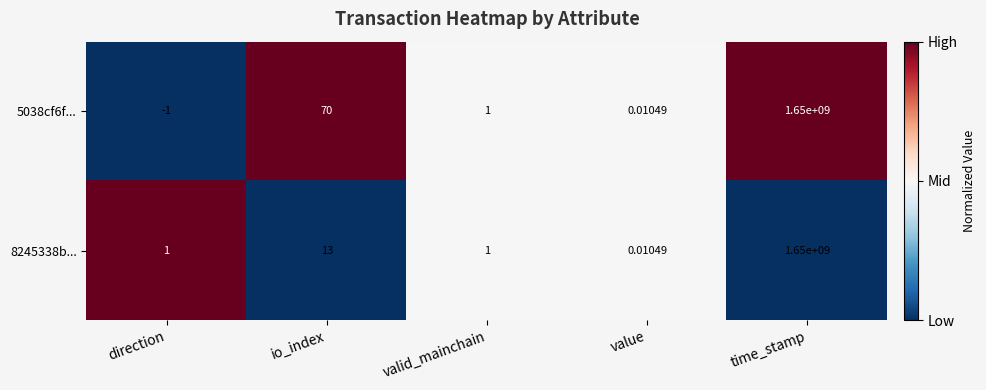

Where is 5038cf6f... nearest to the value 824999999?

io_index